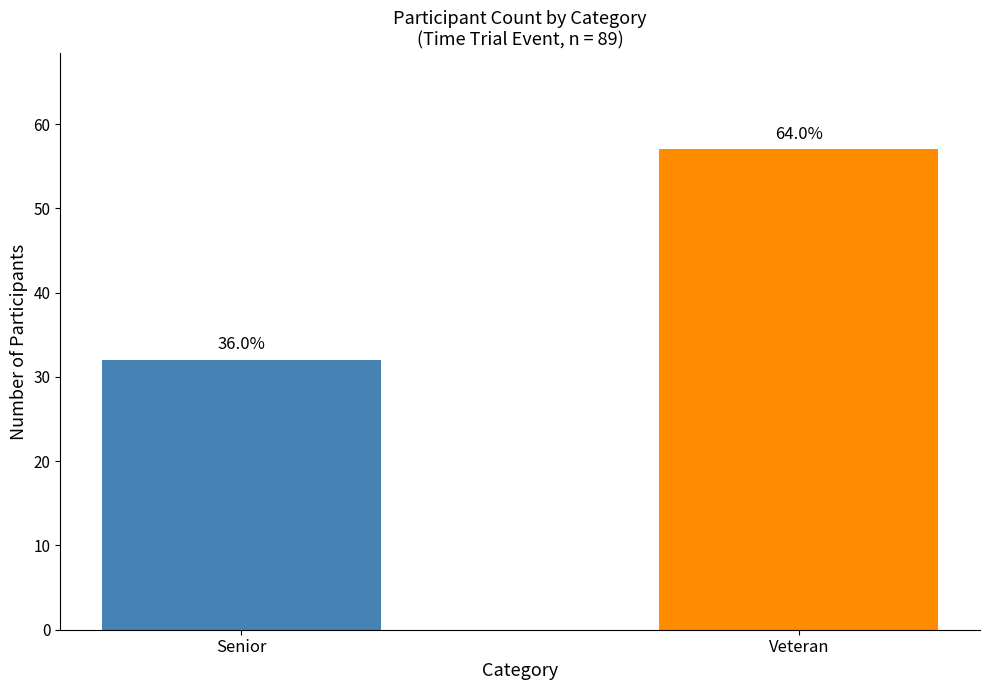

How many bars are there in total?

2